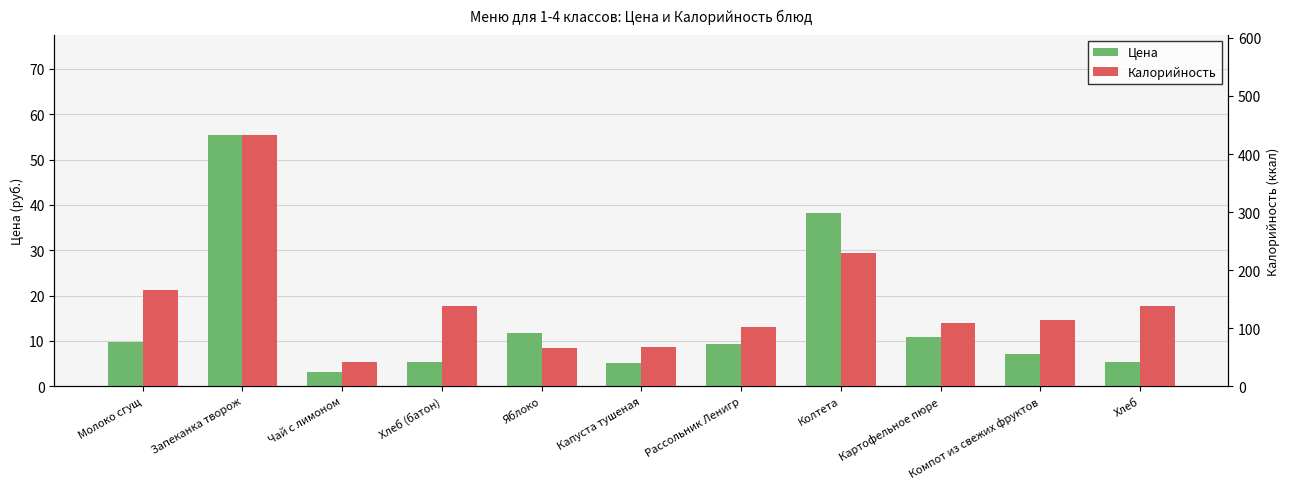

What is the average value of the Калорийность series?

145.8